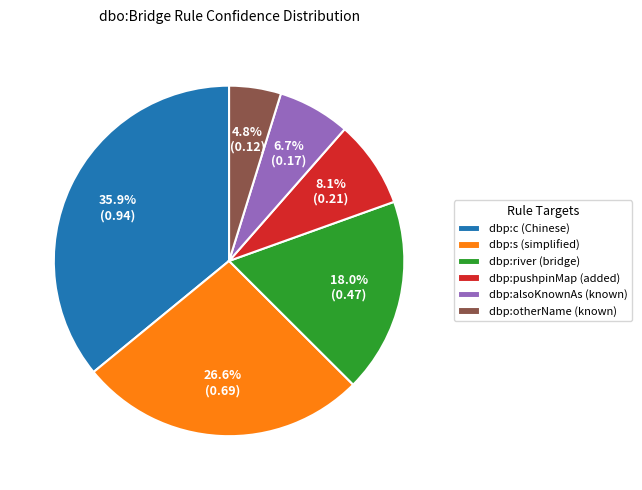

Count the number of slices in the pie.

6